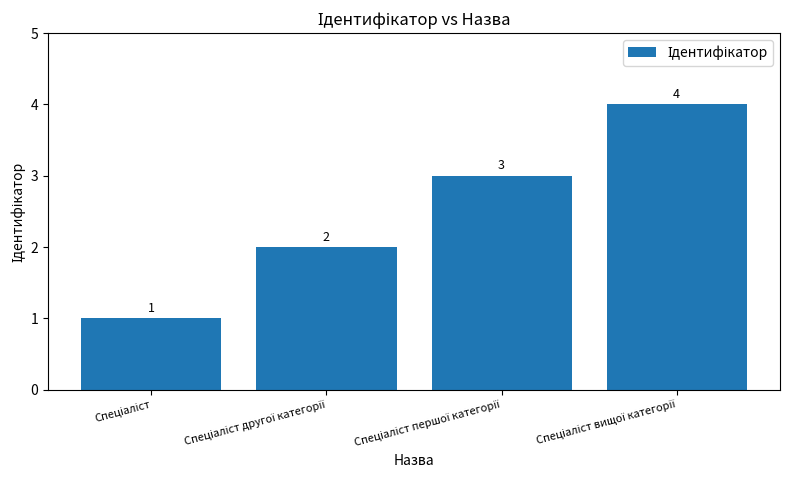

What is the value of the 2nd bar from the left?

2